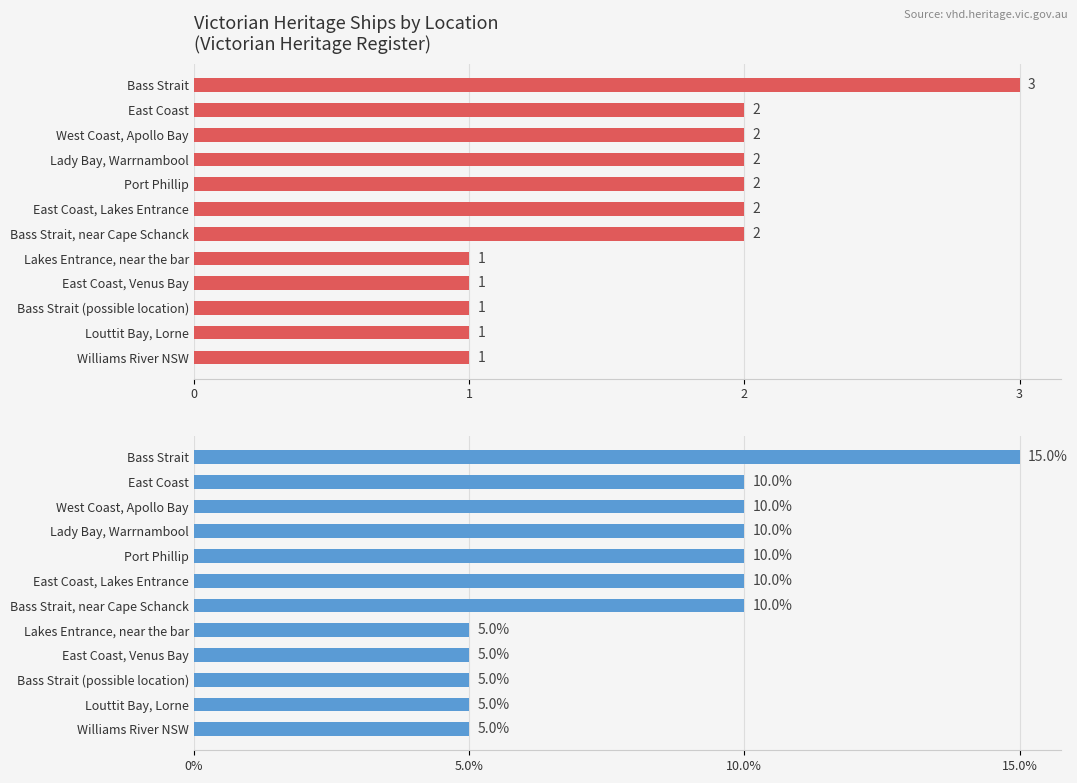

How many bars are there in total?

24